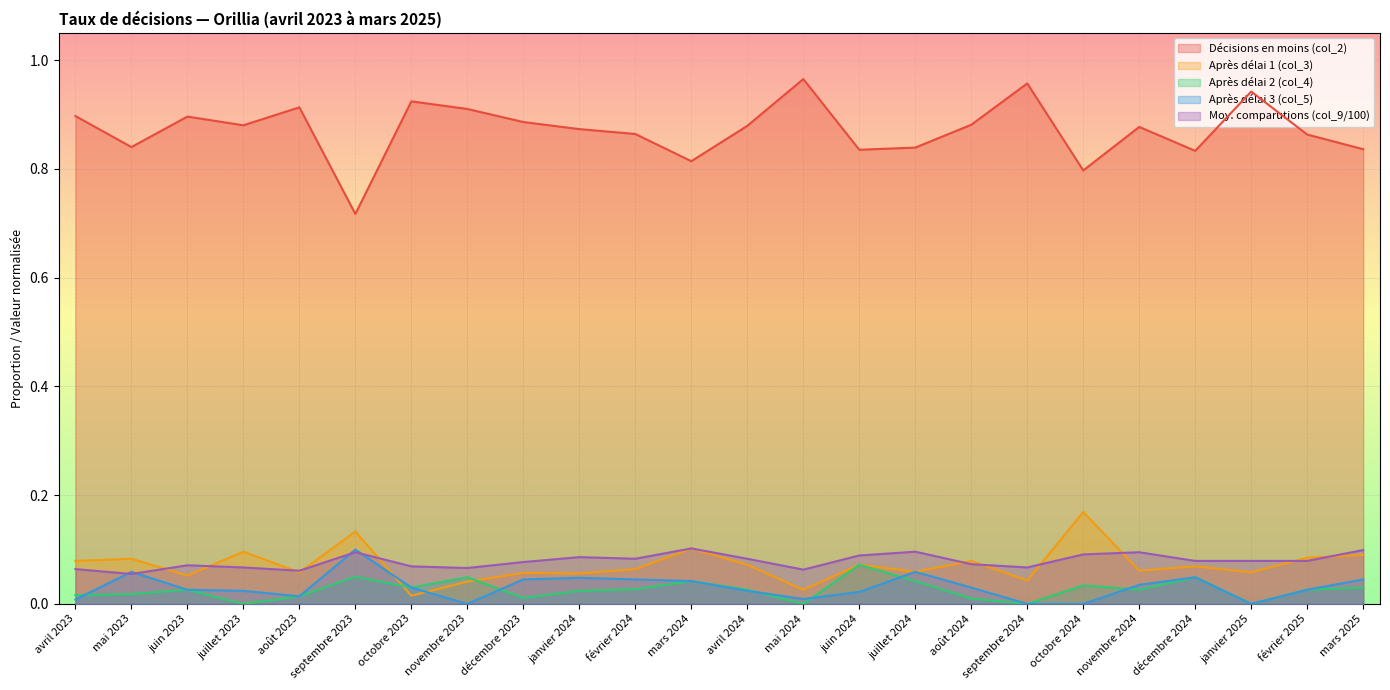

What is the maximum value shown in the chart?

1.0